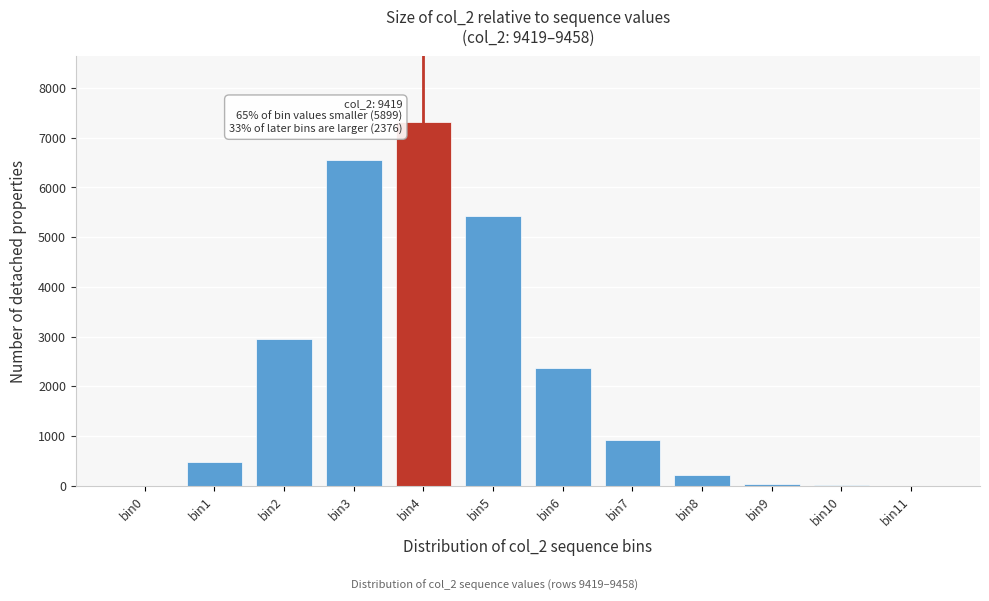

At which label is the value closest to 3659?

bin2